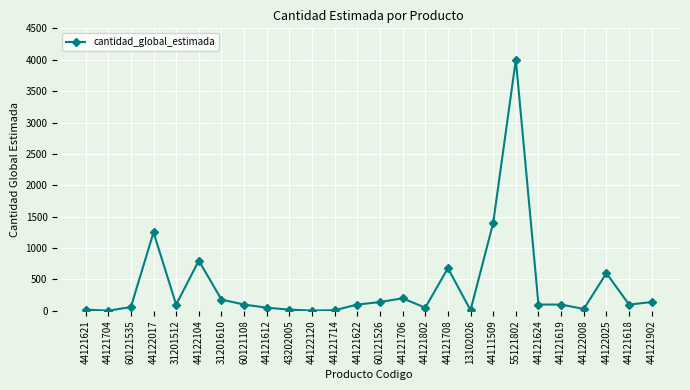

What position from the right is 44121621?

26